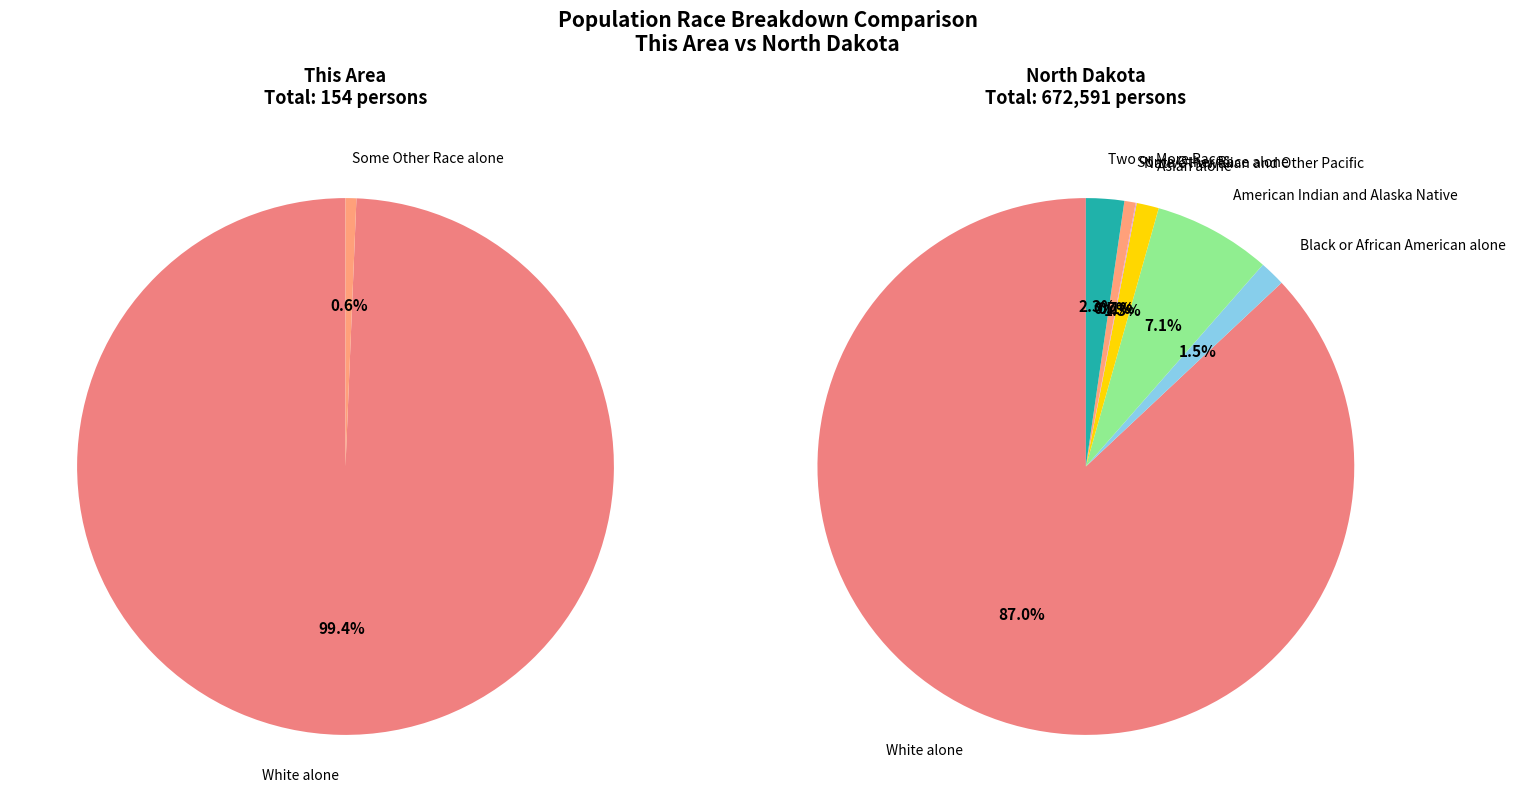

How many slices are in this pie chart?

7